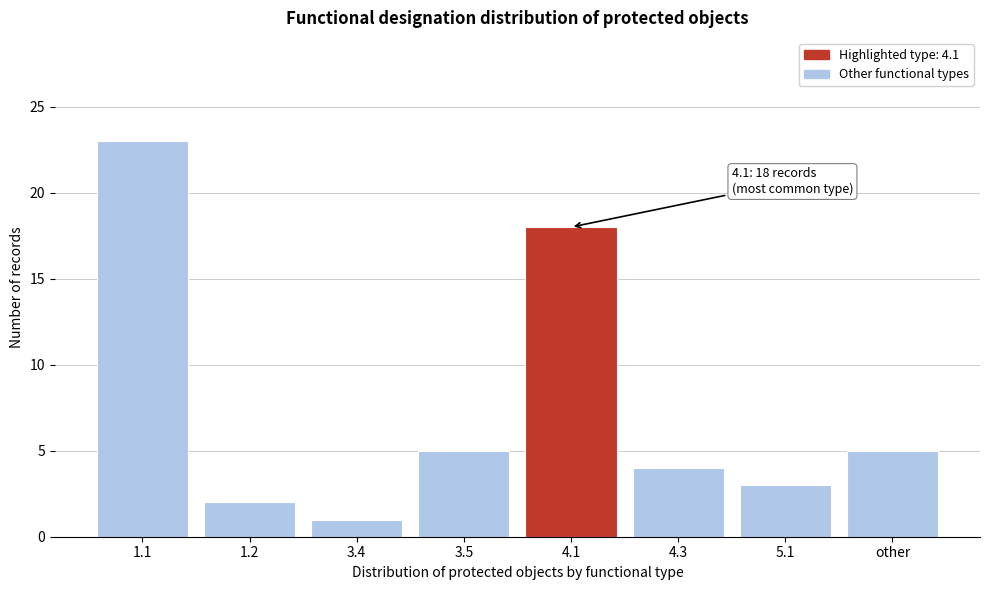

Reading left to right, extract all data points from this chart.

1.1=23	1.2=2	3.4=1	3.5=5	4.1=18	4.3=4	5.1=3	other=5